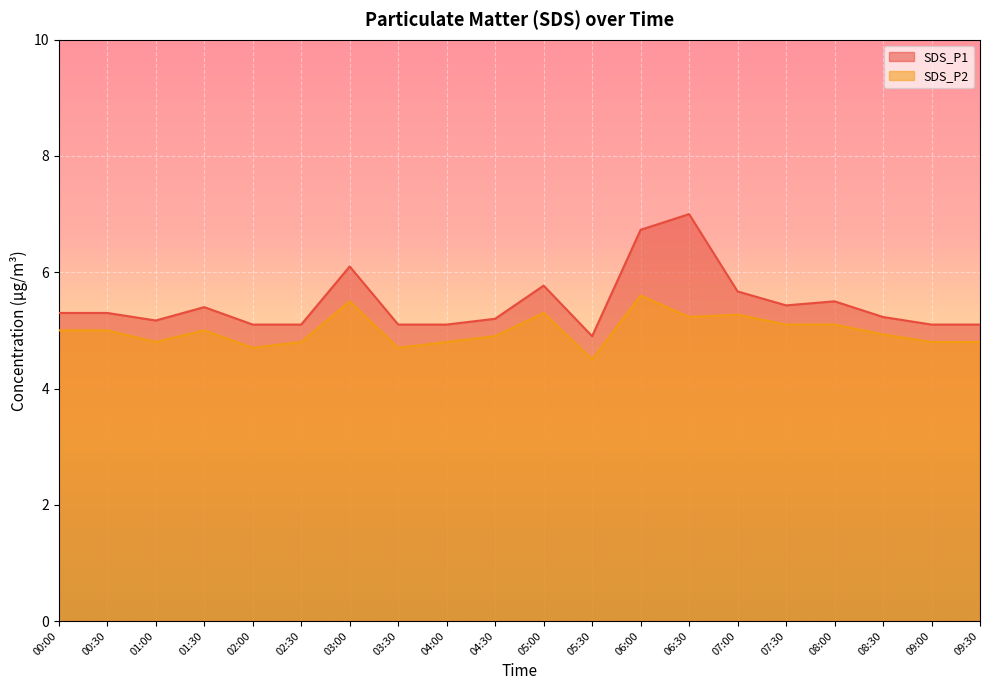

Is it true that SDS_P1 equals 2.7 at 03:00?

False